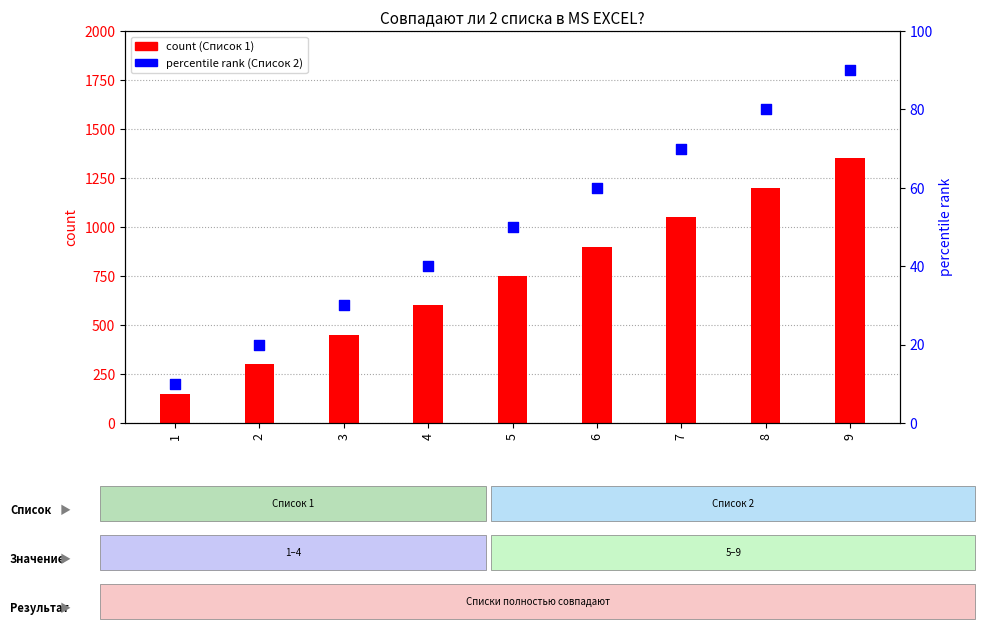

Which series has the widest spread of Y values?

Список 1 (count)